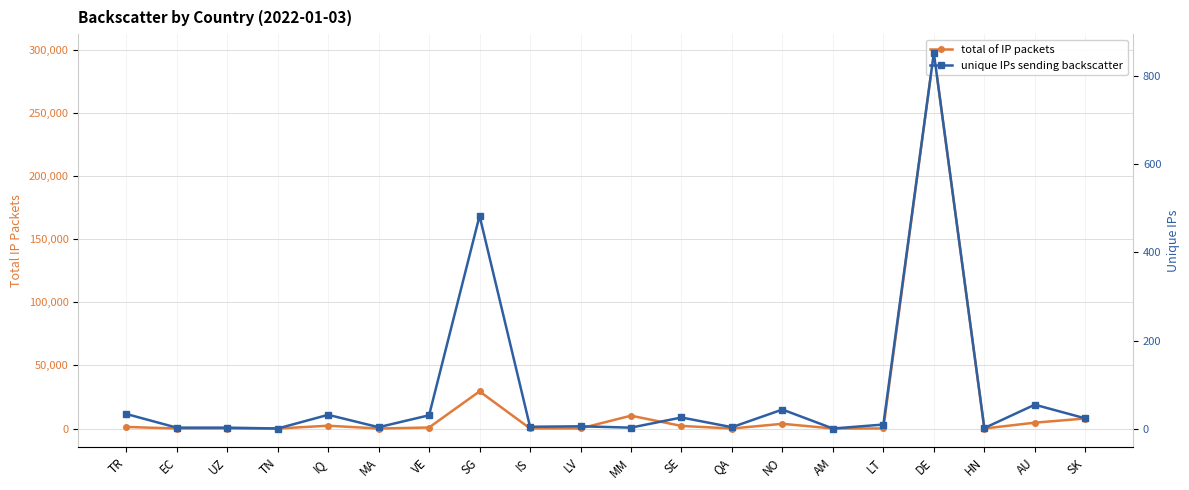

True or false: unique IPs sending backscatter and total of IP packets cross at least once.

False